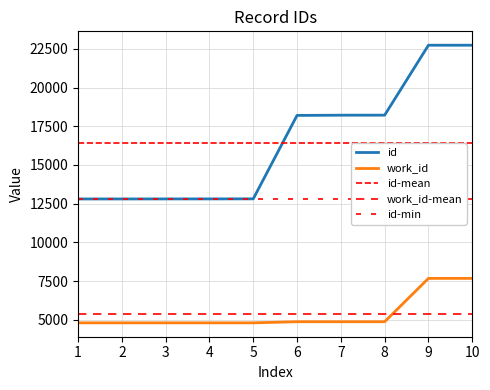

List the series in order of their peak value, highest first.

id, work_id